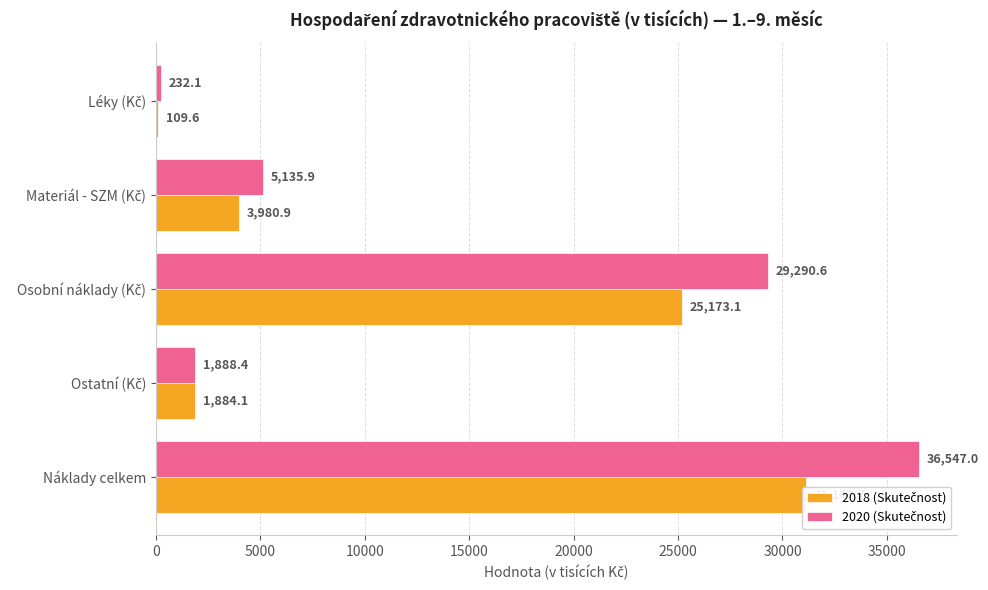

Reading left to right, transcribe all the data shown in this chart.

2018 (Skutečnost): 109.6	3980.9	25173.1	1884.1	31147.7
2020 (Skutečnost): 232.1	5135.9	29290.6	1888.4	36547.0